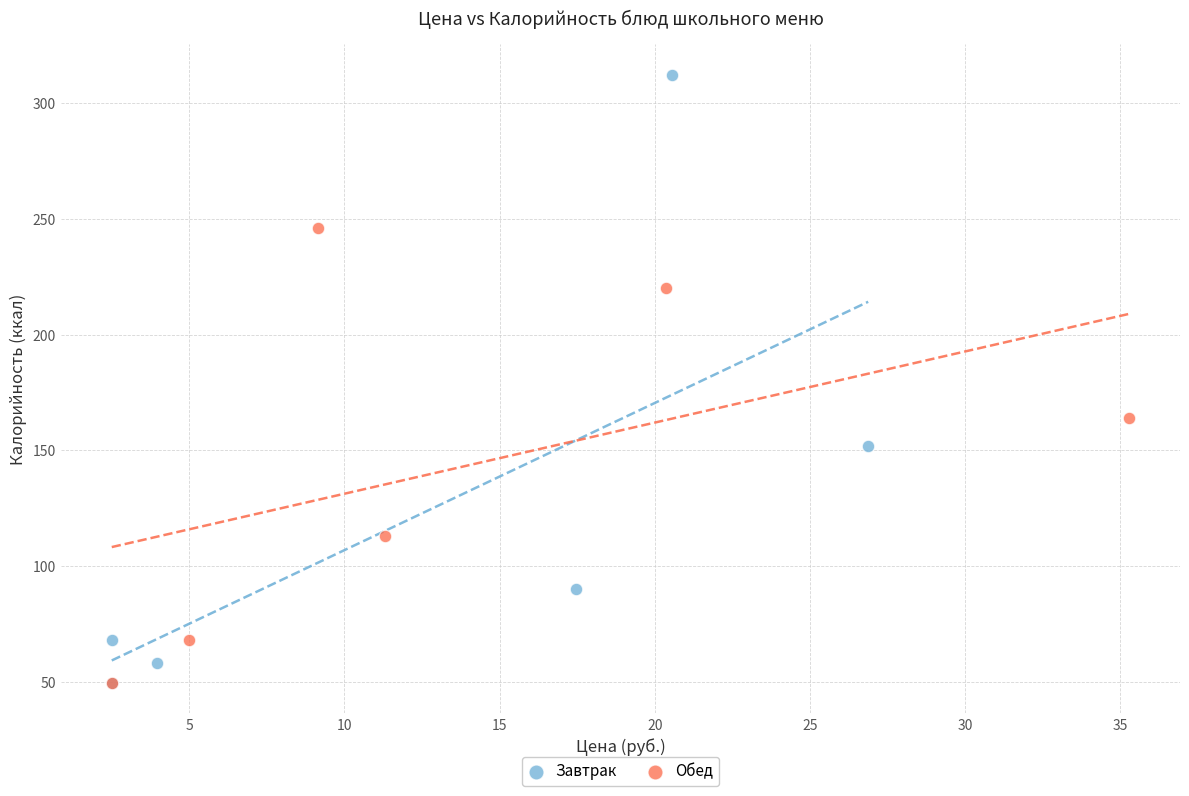

Which series contains the highest Y value?

Завтрак